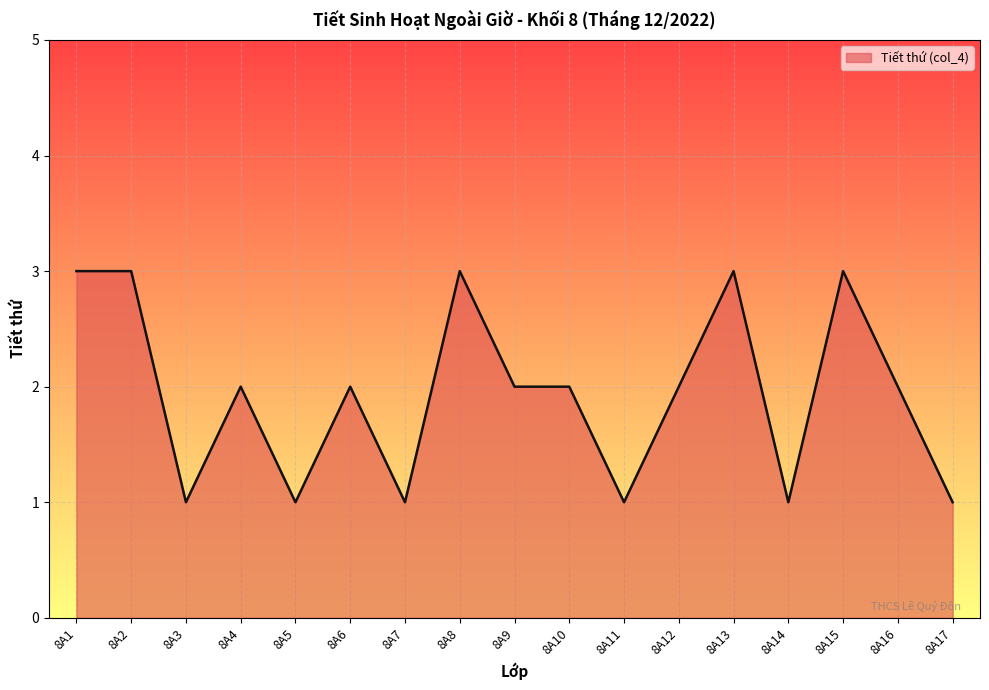

Which has a higher value, 8A2 or 8A14?

8A2